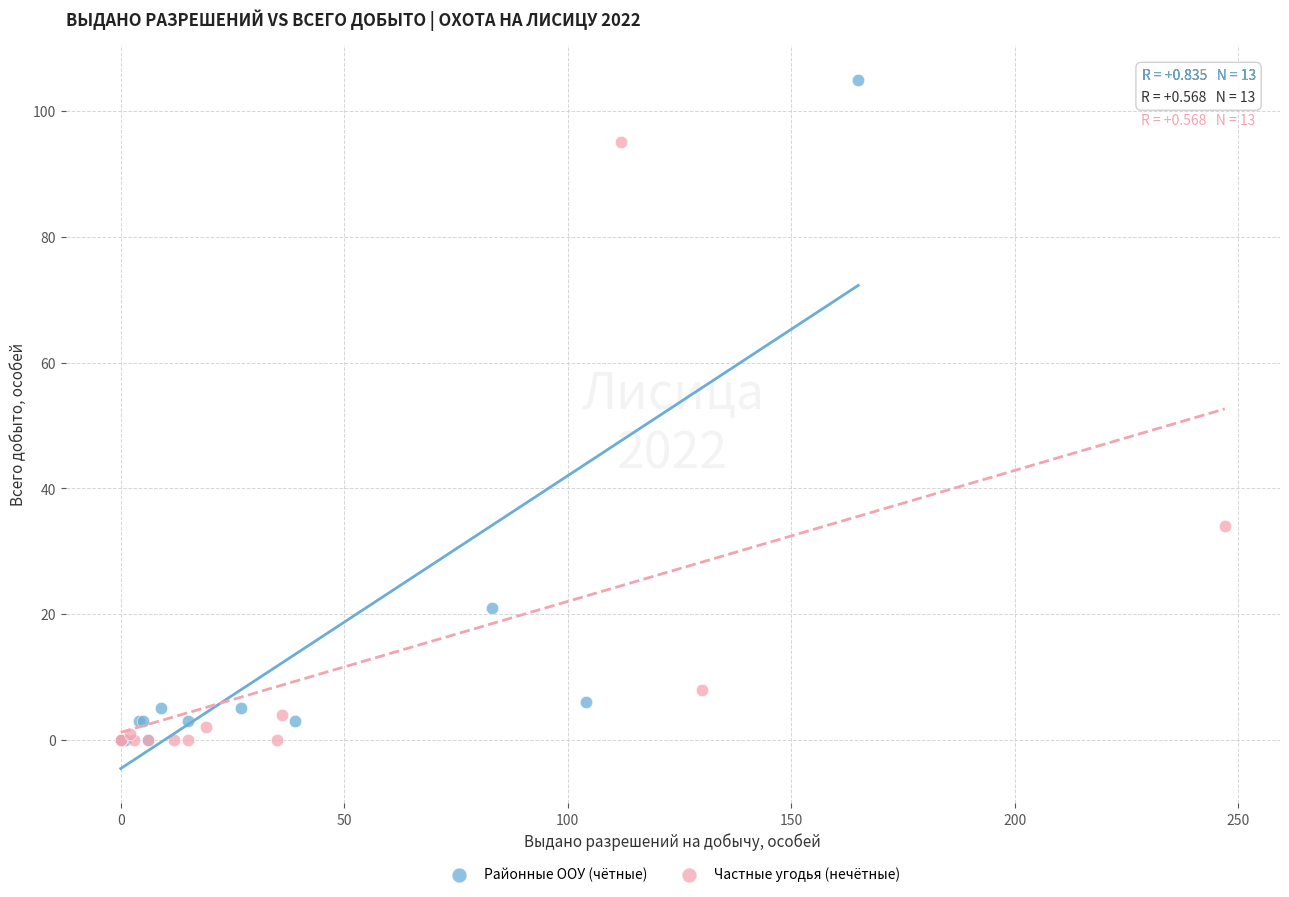

Which series contains the highest Y value?

Районные ООУ (чётные)